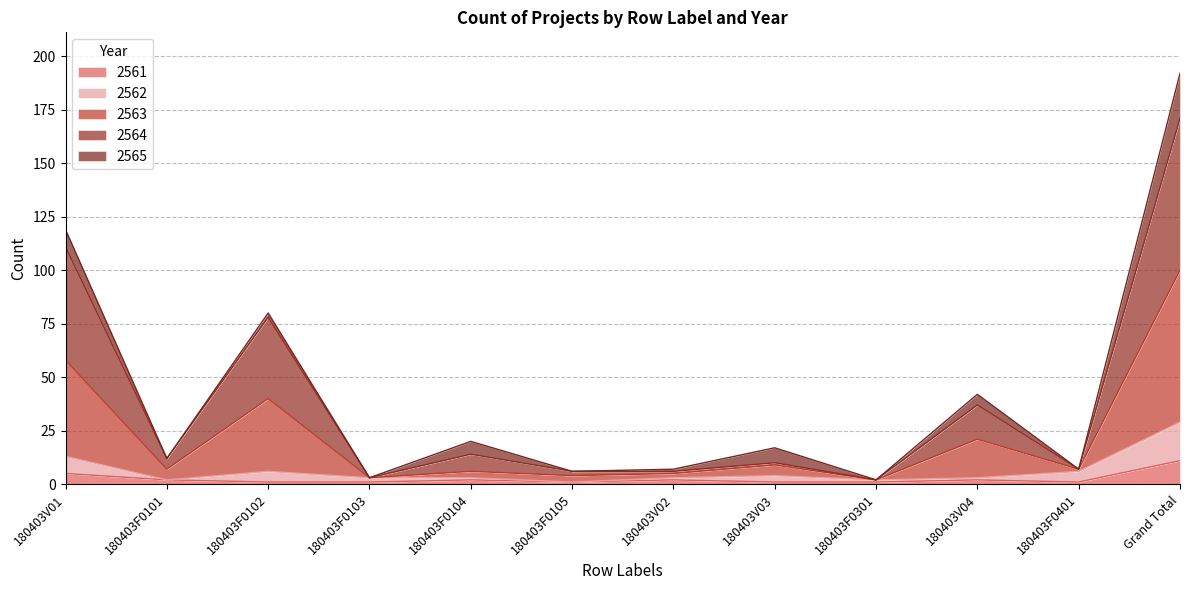

Which has a higher value, 180403V01 or 180403F0401?

180403V01